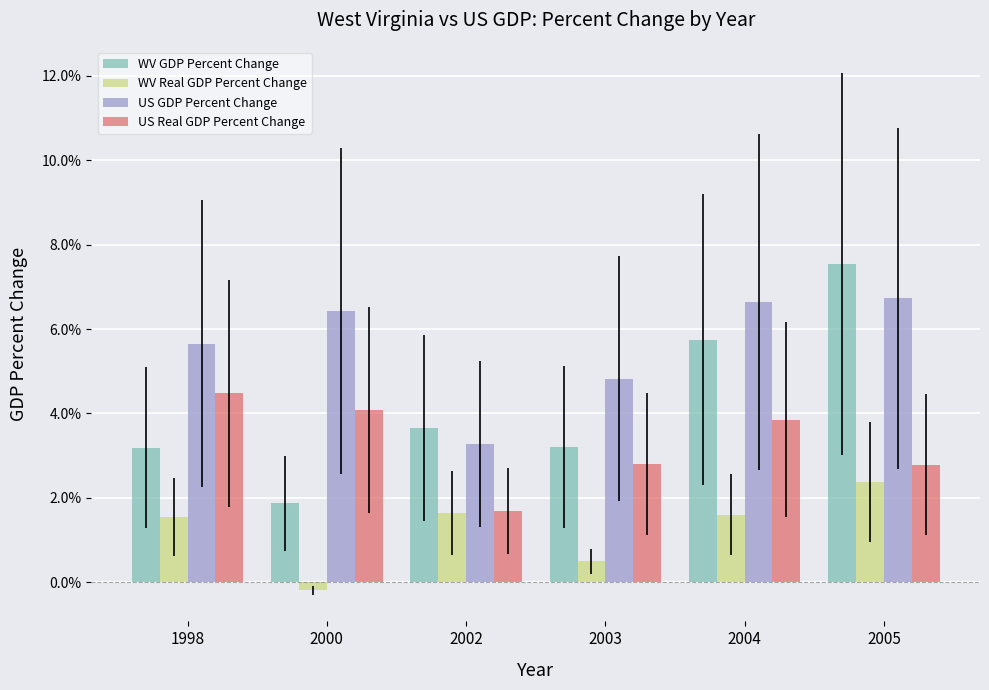

How many groups of bars are there?

6